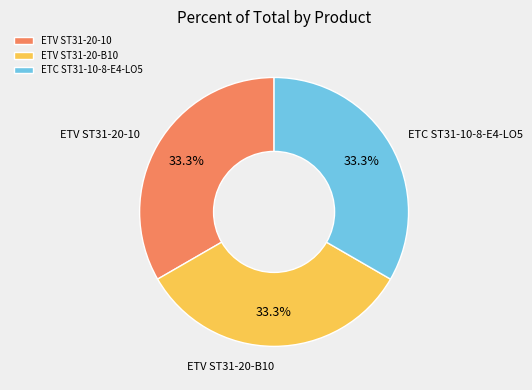

Is the sum of ETV ST31-20-10 and ETV ST31-20-B10 greater than half?

Yes